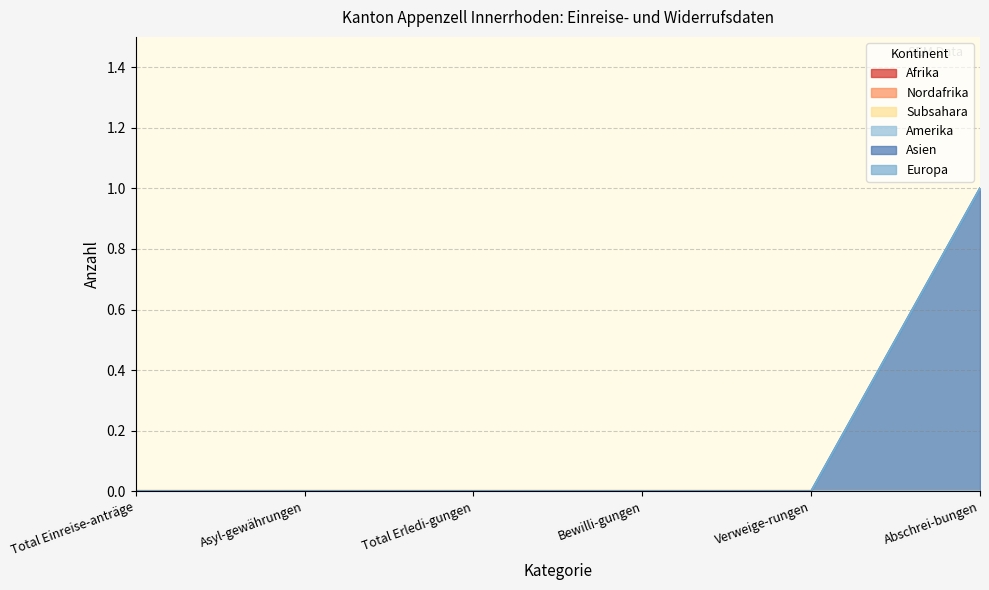

List the series in order of their peak value, lowest first.

Afrika, Nordafrika, Subsahara, Amerika, Europa, Asien